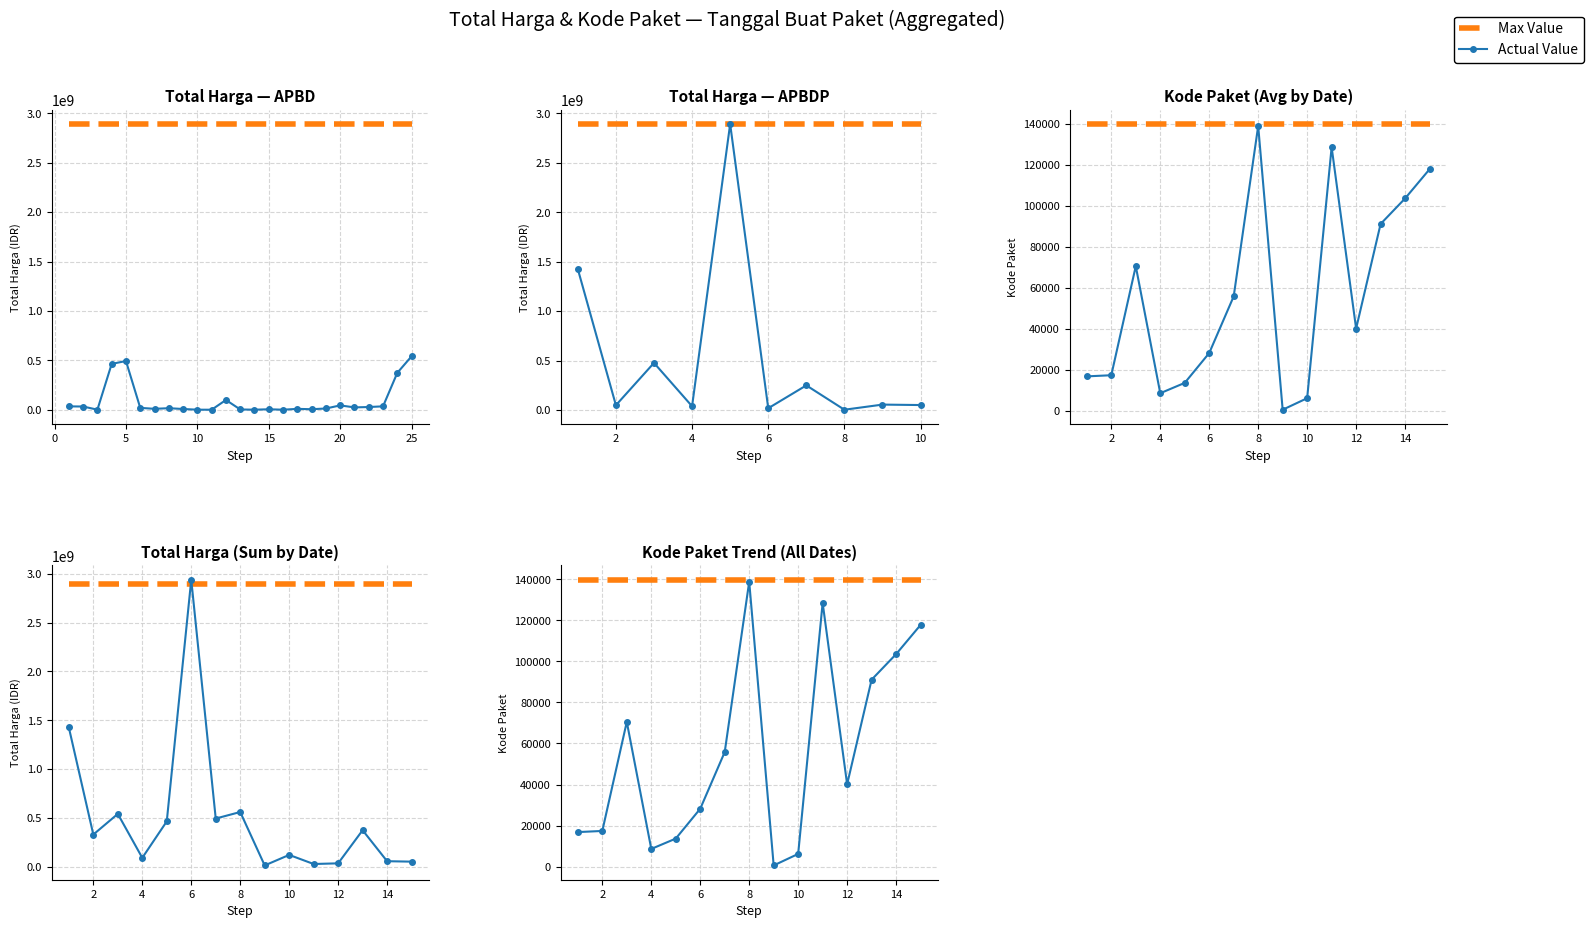

Which series has the widest spread of values?

Actual Value